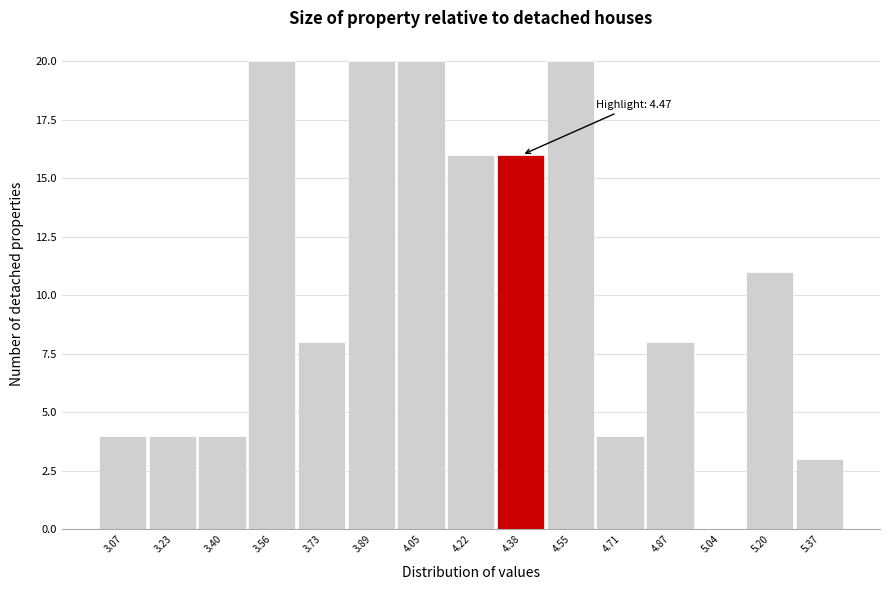

Reading left to right, list all the values displayed in this chart.

3.07=4	3.23=4	3.40=4	3.56=20	3.73=8	3.89=20	4.05=20	4.22=16	4.38=16	4.55=20	4.71=4	4.87=8	5.04=0	5.20=11	5.37=3